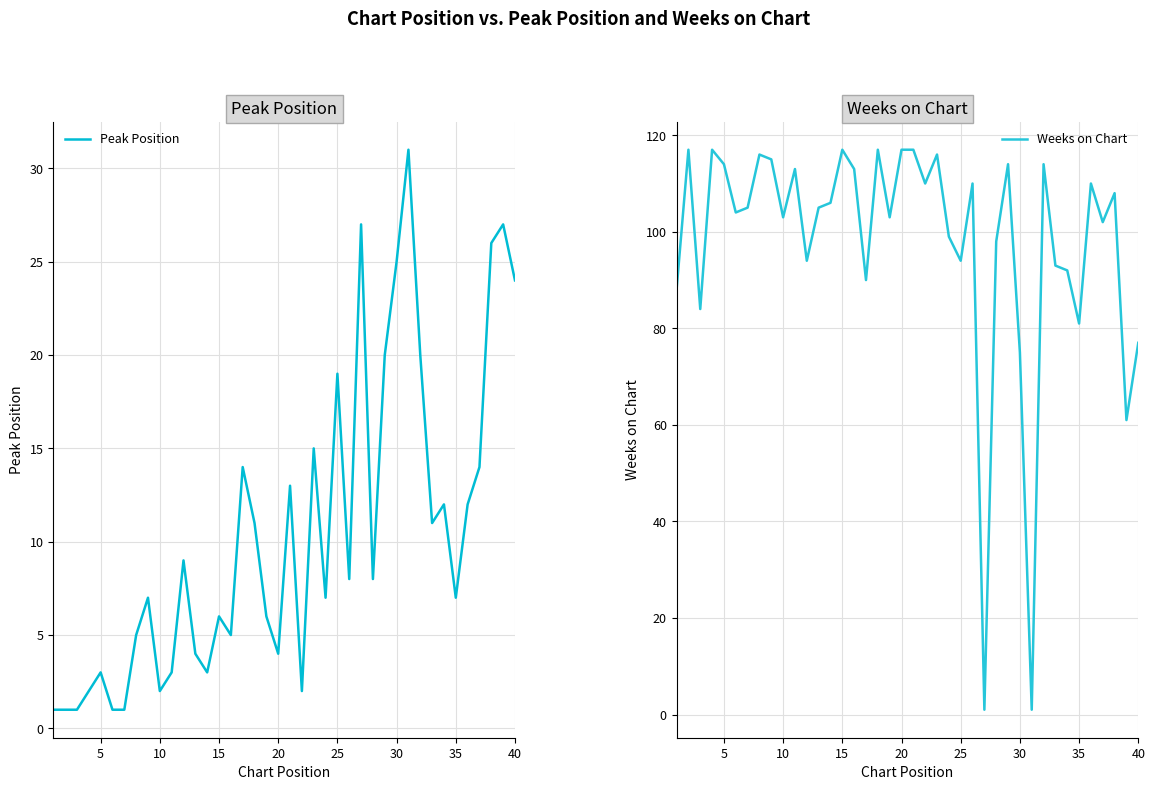

True or false: Weeks on Chart and Peak Position cross at least once.

True